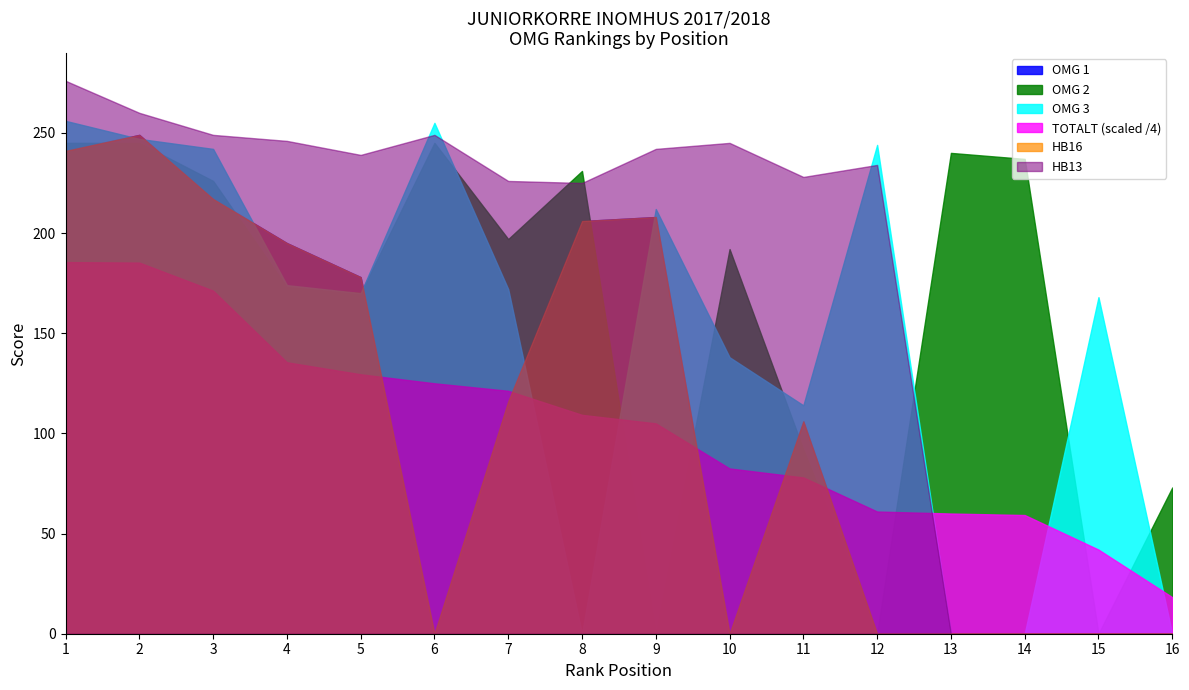

At which label does OMG 1 first exceed 116?

1